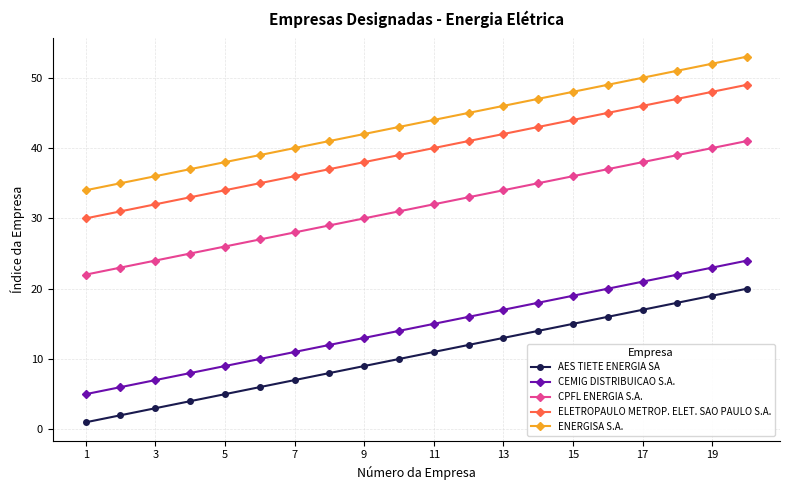

How many lines are shown in the chart?

5